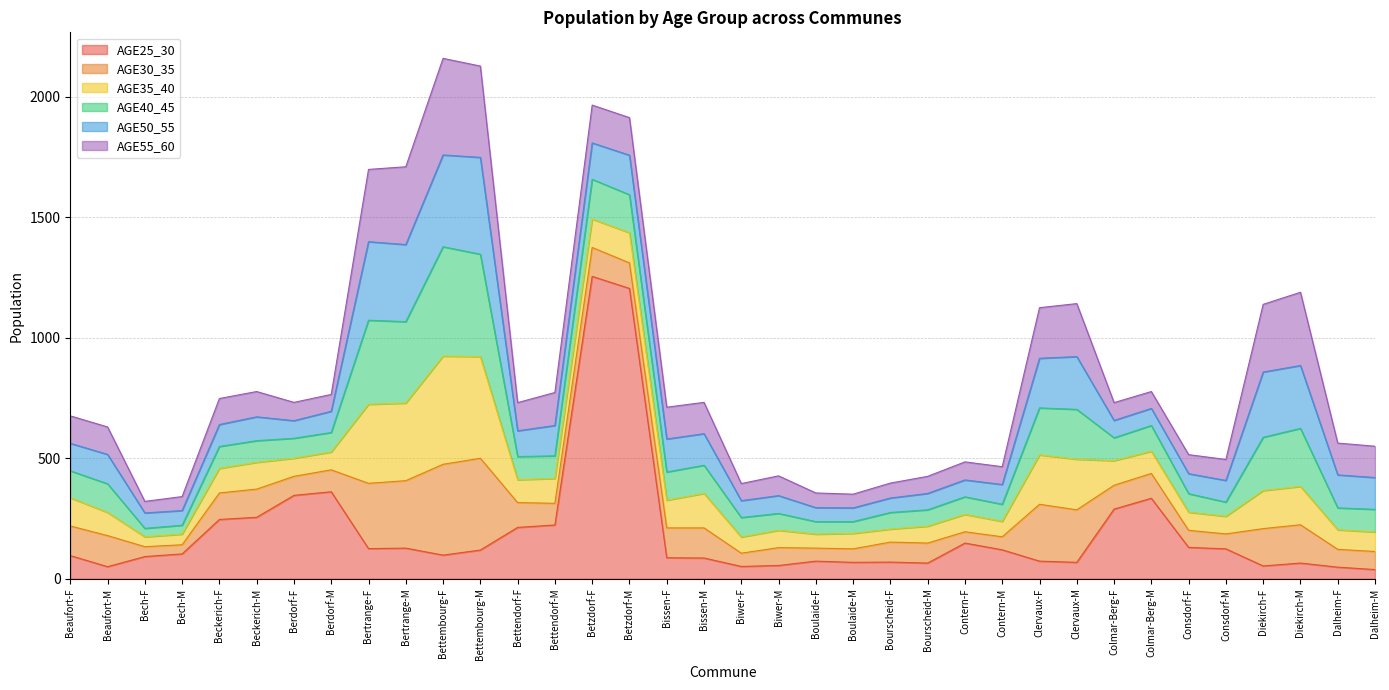

Reading left to right, list all the values displayed in this chart.

AGE25_30: 96	50	92	103	246	255	346	361	125	127	98	119	213	223	1255	1205	87	86	51	55	73	68	69	65	148	120	73	68	289	334	130	124	53	65	48	38
AGE30_35: 123	129	41	38	110	117	79	91	271	280	377	381	103	90	120	106	124	125	55	74	54	56	83	83	47	54	236	218	99	103	71	62	155	159	74	75
AGE35_40: 117	96	41	44	102	111	75	74	328	322	449	422	95	103	118	125	115	143	67	72	58	64	54	70	72	64	205	210	102	92	75	73	158	159	81	81
AGE40_45: 112	119	35	37	91	90	83	81	349	338	454	425	96	94	165	158	117	117	81	70	52	49	69	68	73	71	195	207	95	107	77	59	221	241	91	94
AGE50_55: 114	122	64	61	91	99	73	88	326	320	381	402	107	126	151	164	137	131	70	74	58	57	60	68	70	82	206	219	72	71	83	90	271	261	137	132
AGE55_60: 114	114	48	58	108	105	76	70	300	323	401	379	117	137	157	156	132	130	71	82	61	57	62	71	75	74	210	220	74	70	79	87	281	304	132	130